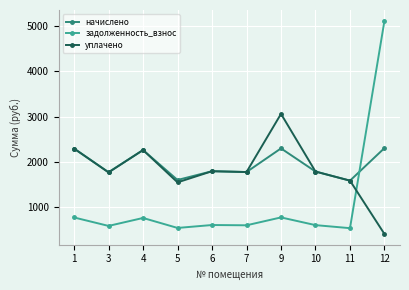

The начислено series shows 3197.9 at 10. True or false?

False